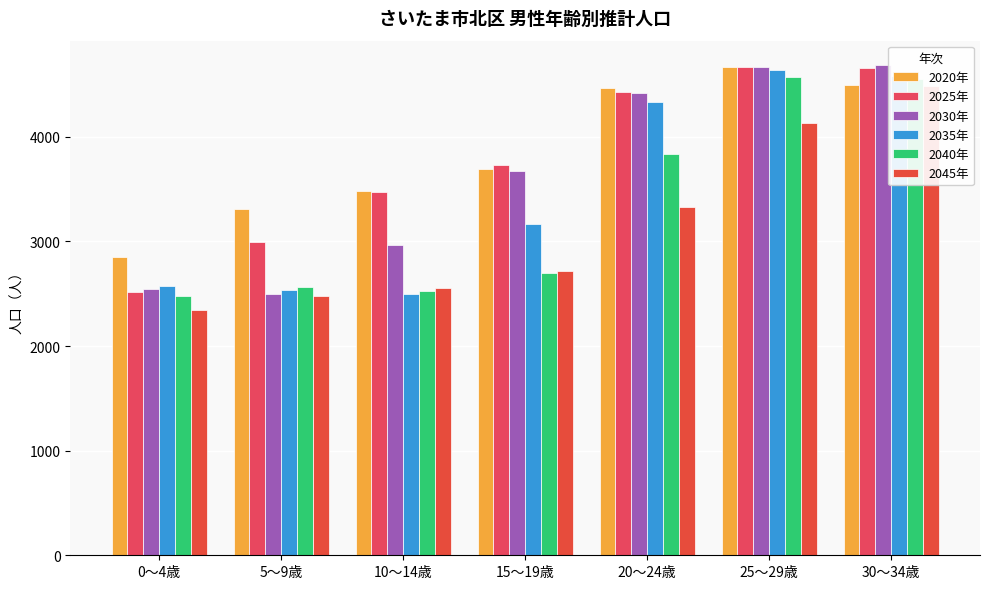

What is the label of the 5th bar from the right?

10～14歳